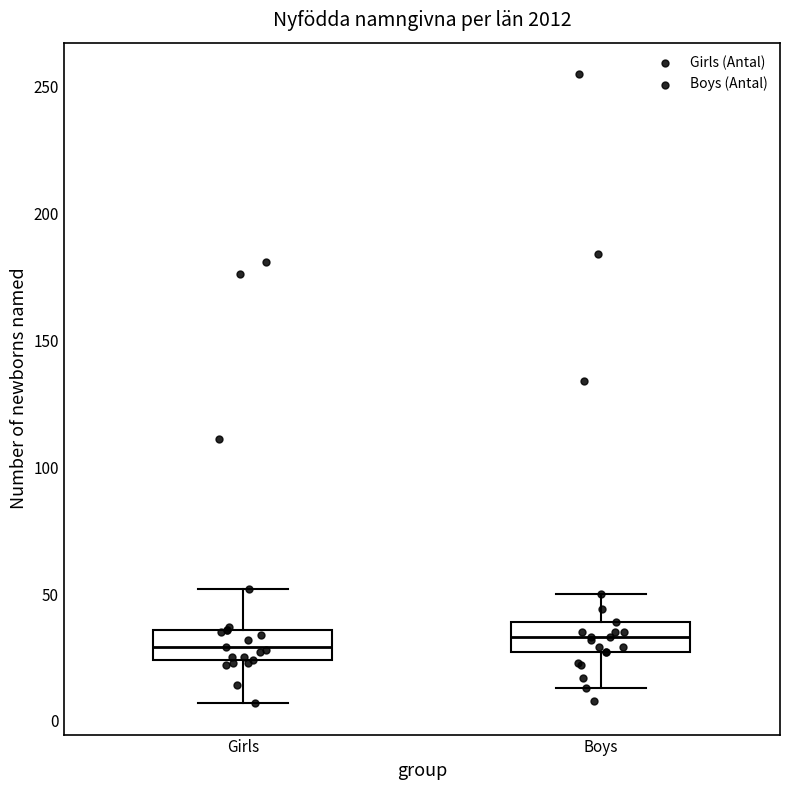

Reading left to right, transcribe this box plot: for each box, give where its median line is, the range the box spans, and where its two whiskers end, as read against the y-axis. The values are not printed on the chart, so give them approximately, as read against the axis.

Girls: median 30, box 25 to 35, whiskers 5 to 50
Boys: median 35, box 25 to 40, whiskers 15 to 50